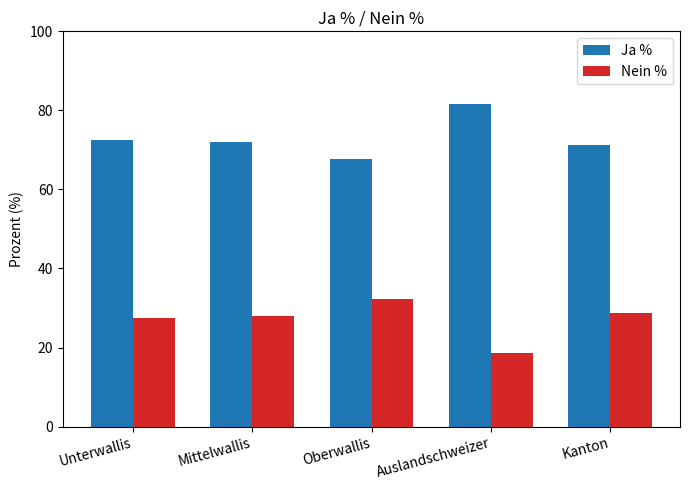

True or false: Nein % has a value of 27.6 at Unterwallis.

True